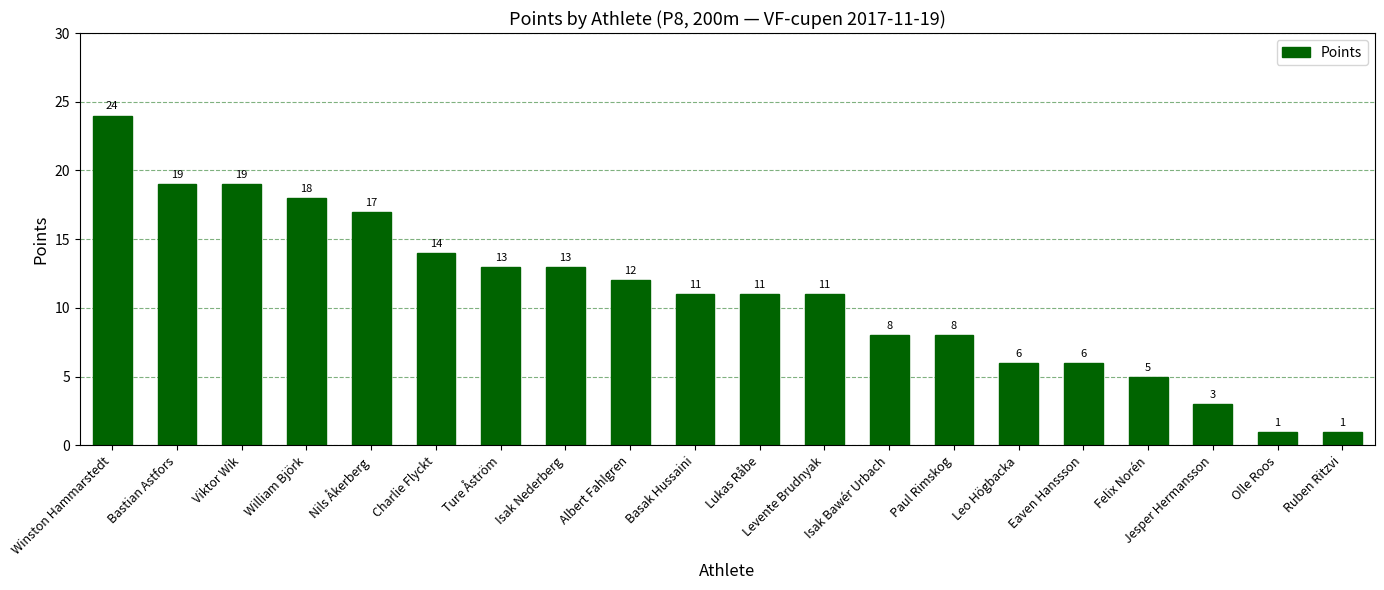

Is it true that the value at Viktor Wik is 5?

False